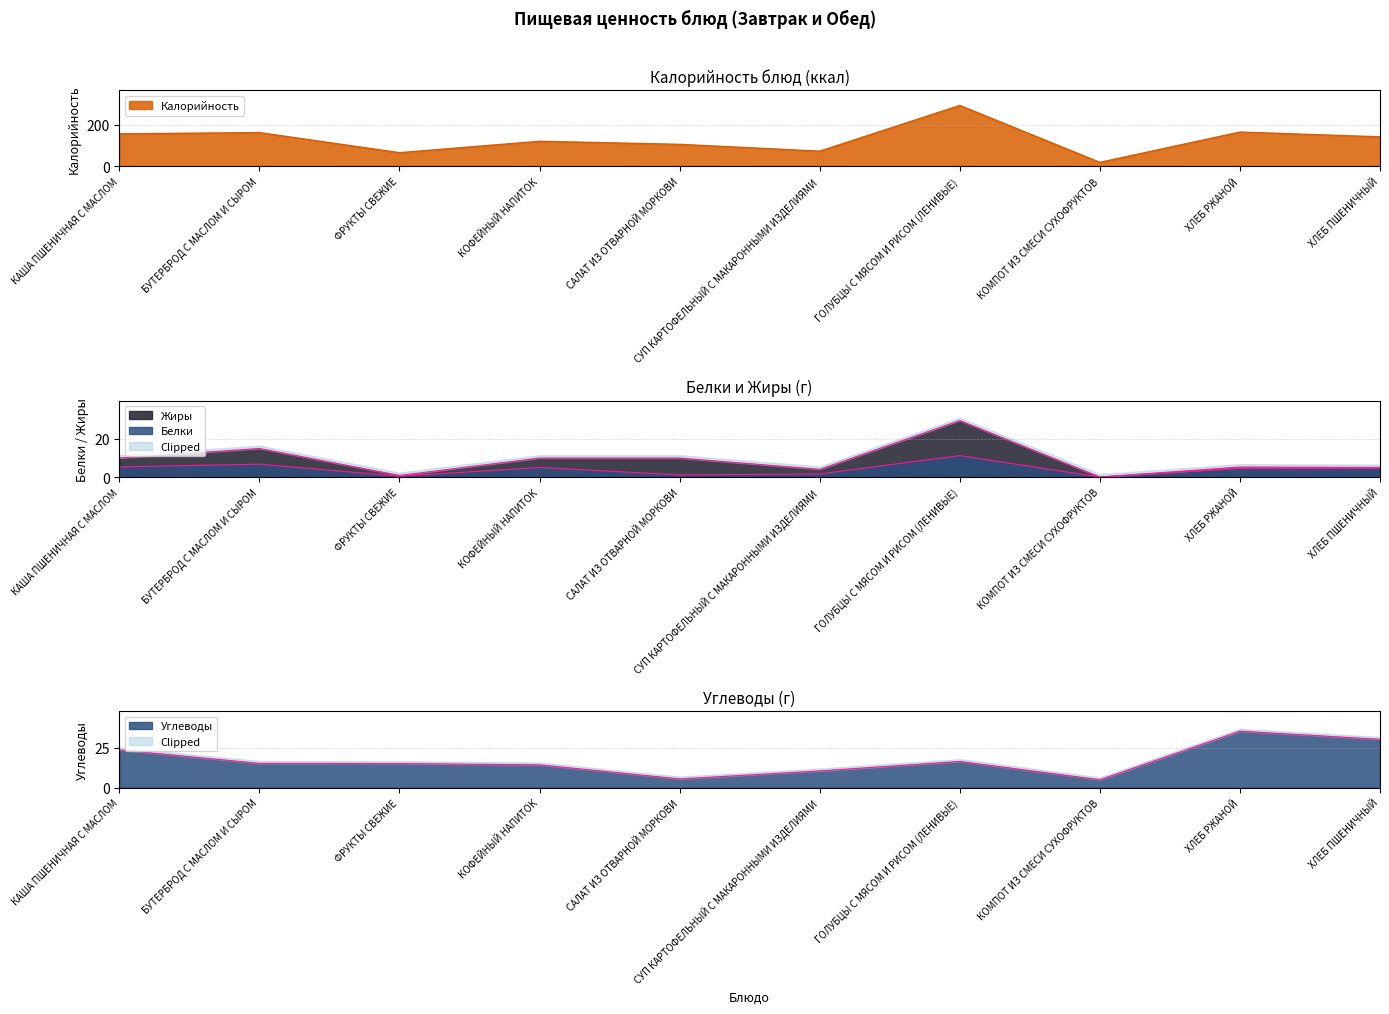

Rank the categories by Углеводы value from lowest to highest.

КОМПОТ ИЗ СМЕСИ СУХОФРУКТОВ, САЛАТ ИЗ ОТВАРНОЙ МОРКОВИ, СУП КАРТОФЕЛЬНЫЙ С МАКАРОННЫМИ ИЗДЕЛИЯМИ, КОФЕЙНЫЙ НАПИТОК, ФРУКТЫ СВЕЖИЕ, БУТЕРБРОД С МАСЛОМ И СЫРОМ, ГОЛУБЦЫ С МЯСОМ И РИСОМ (ЛЕНИВЫЕ), КАША ПШЕНИЧНАЯ С МАСЛОМ, ХЛЕБ ПШЕНИЧНЫЙ, ХЛЕБ РЖАНОЙ